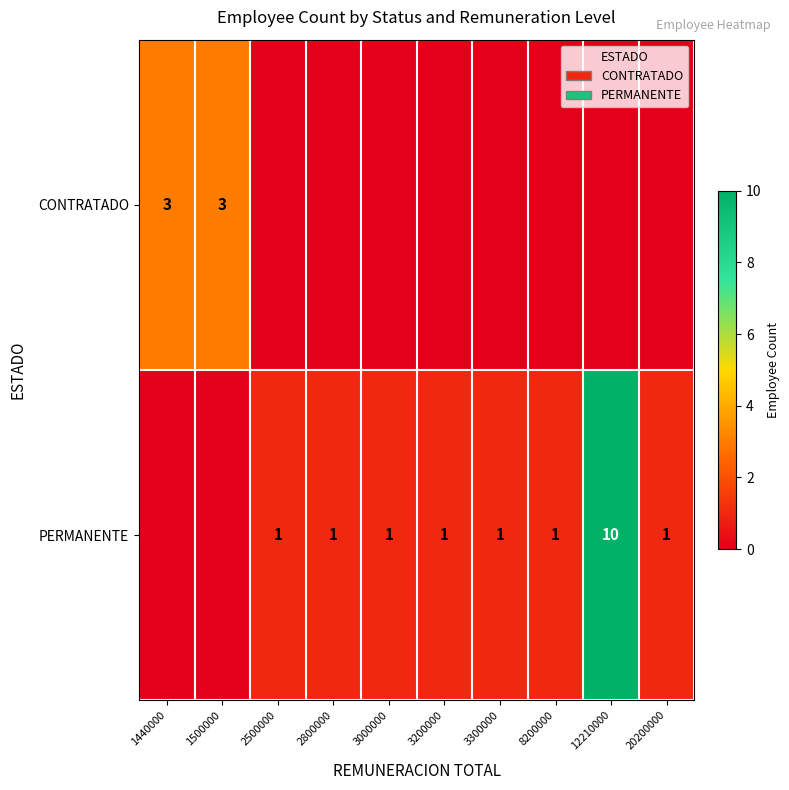

Is it true that CONTRATADO equals 2 at 1440000?

False